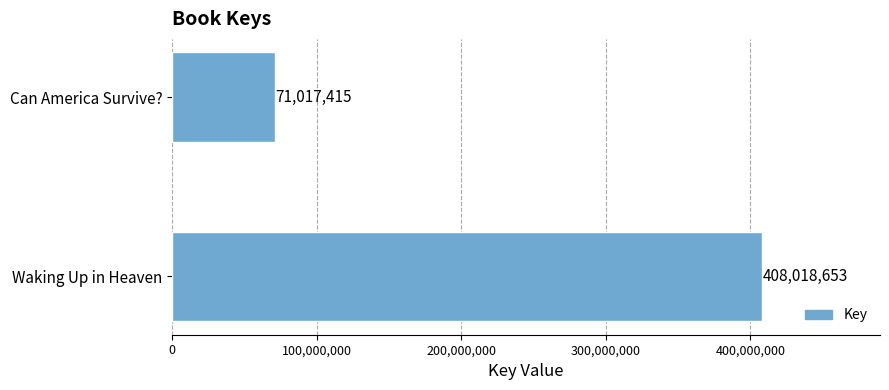

Rank the categories by value from highest to lowest.

Waking Up in Heaven, Can America Survive?